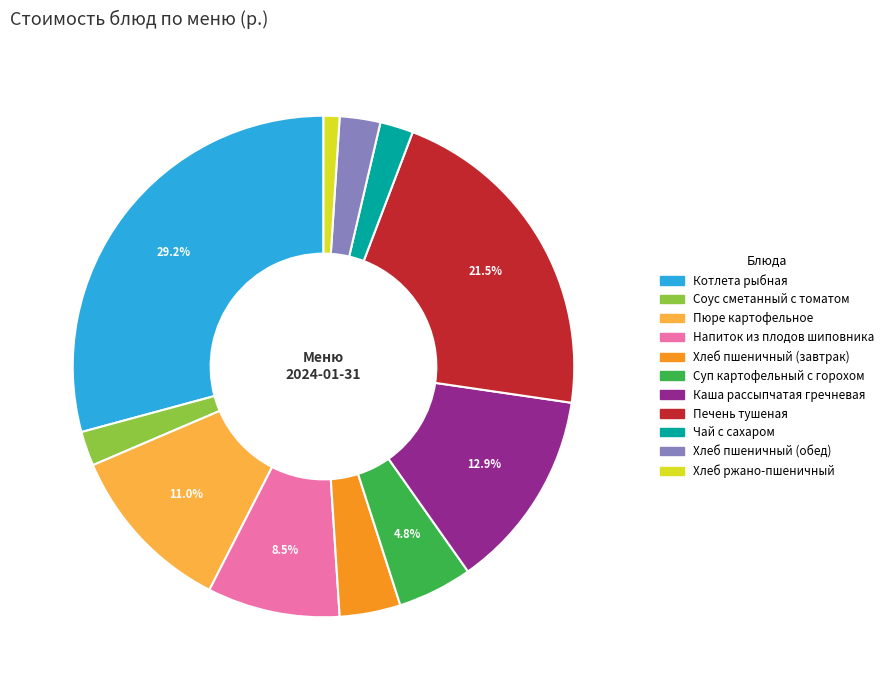

Count the number of slices in the pie.

11